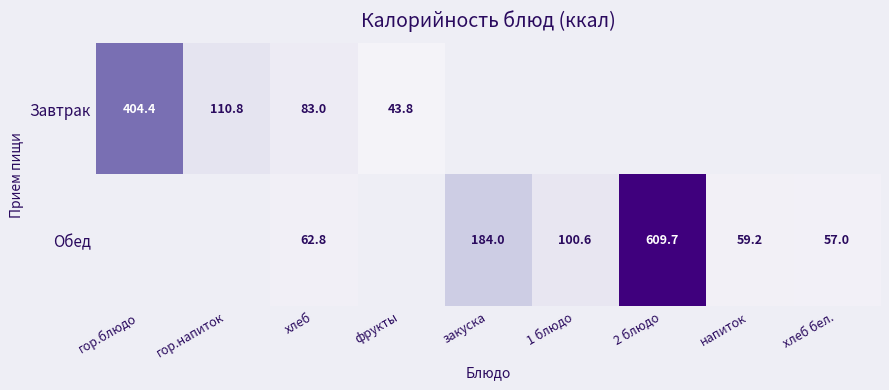

What is the maximum value shown in the chart?

609.7